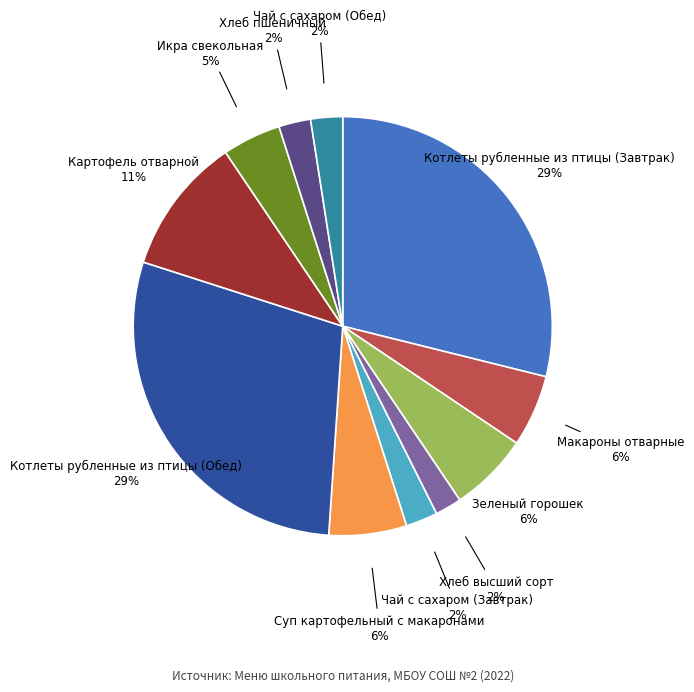

Does any single category account for the majority?

No